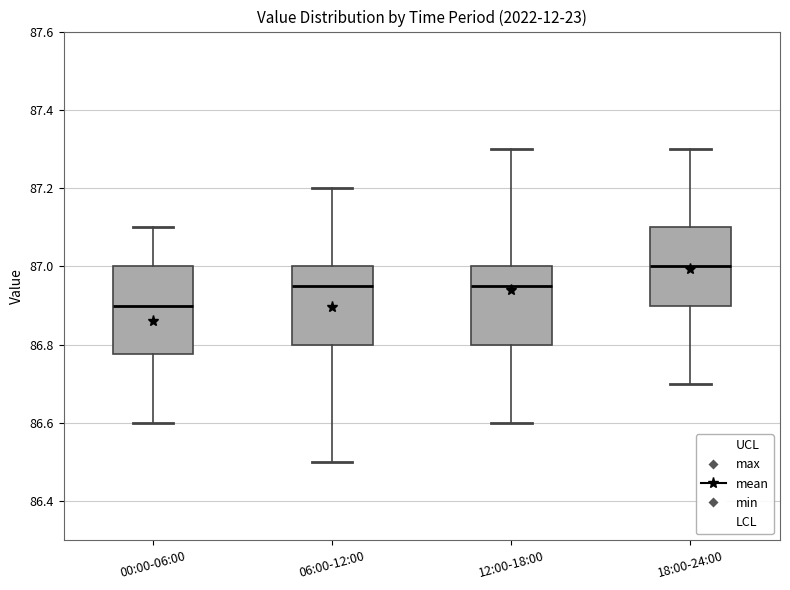

Reading left to right, transcribe this box plot: for each box, give where its median line is, the range the box spans, and where its two whiskers end, as read against the y-axis. The values are not printed on the chart, so give them approximately, as read against the axis.

00:00-06:00: median 86.90, box 86.78 to 87.00, whiskers 86.60 to 87.10
06:00-12:00: median 86.96, box 86.80 to 87.00, whiskers 86.50 to 87.20
12:00-18:00: median 86.96, box 86.80 to 87.00, whiskers 86.60 to 87.30
18:00-24:00: median 87.00, box 86.90 to 87.10, whiskers 86.70 to 87.30